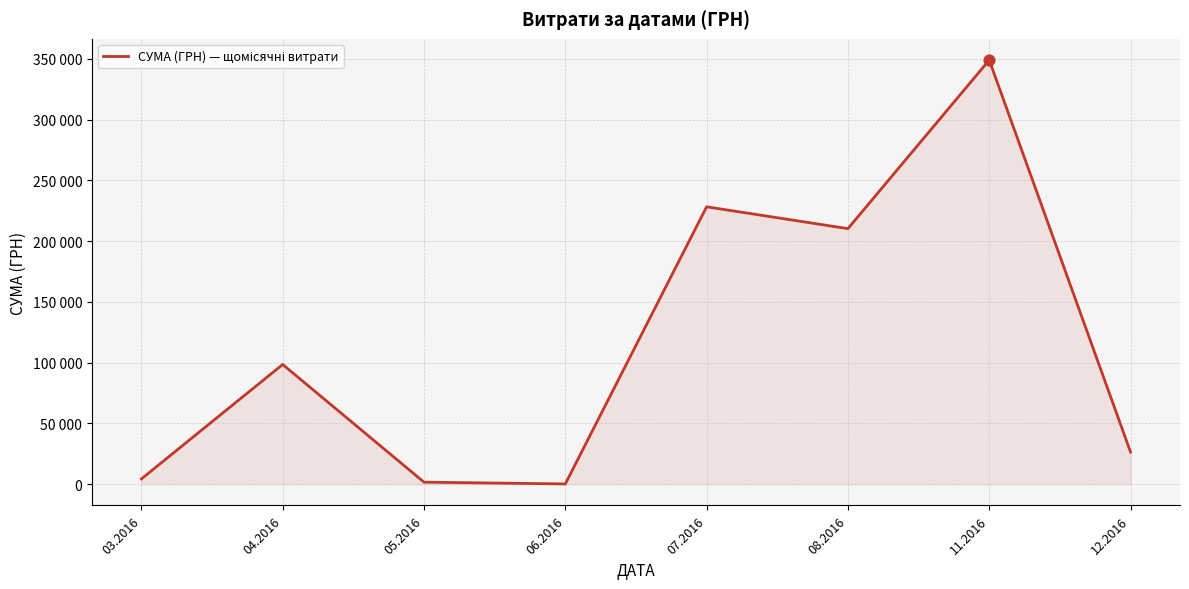

Is this an area chart (filled region under the line)?

Yes